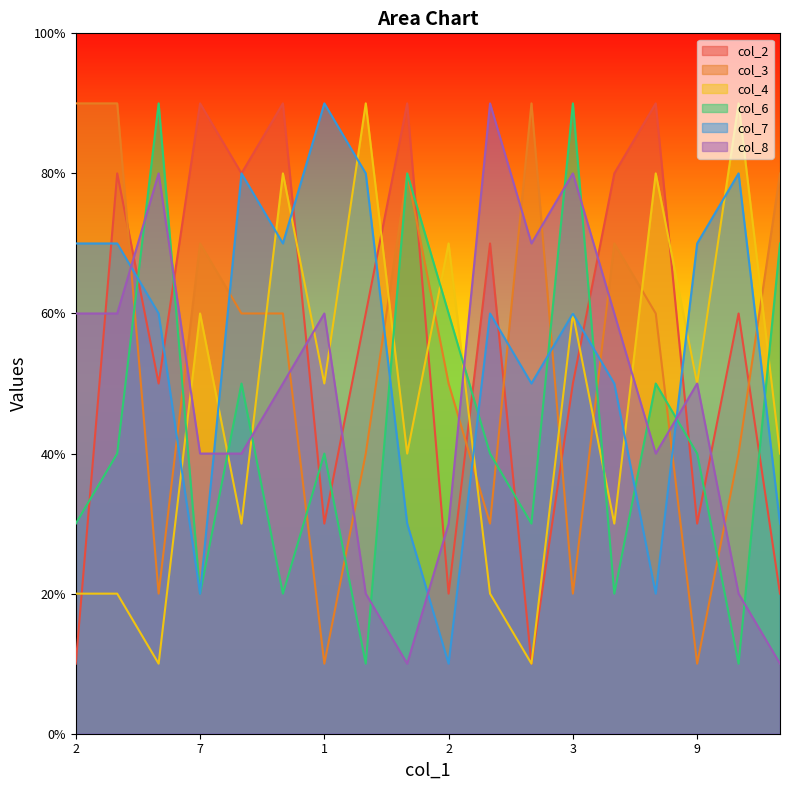

At how many categories does at least one series exceed 16?

18